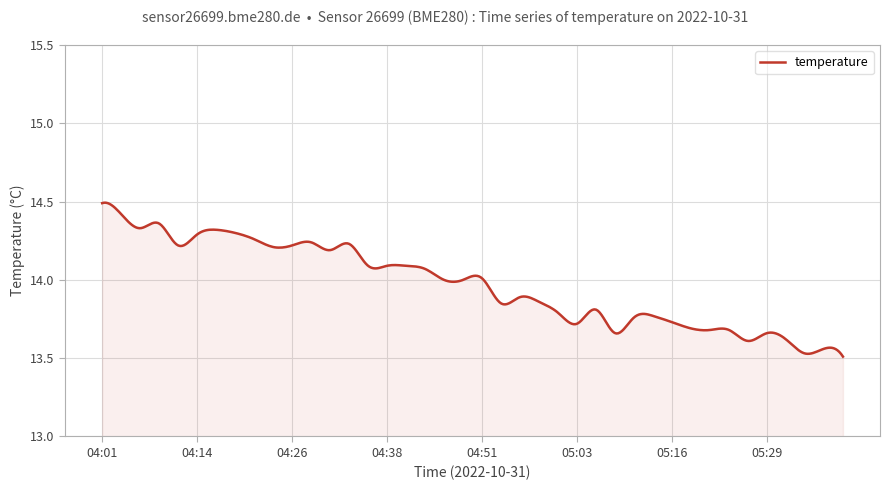

What is the difference between the maximum and minimum values?

1.0